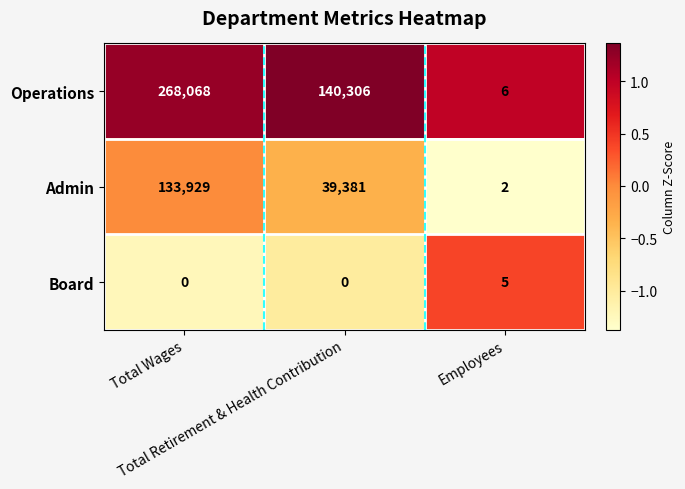

What is the difference between the maximum and minimum values in the Board series?

5